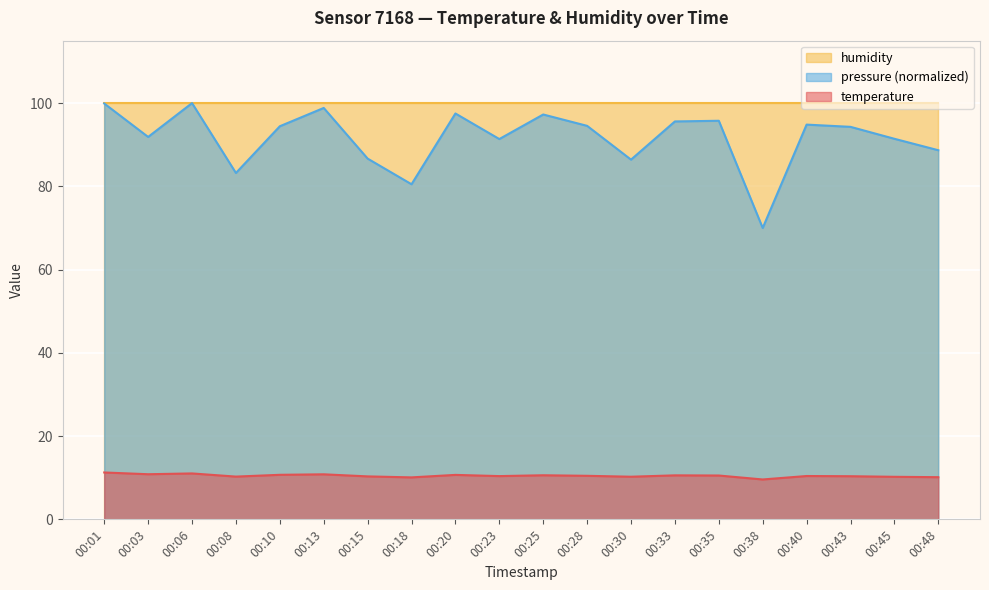

At how many categories does at least one series exceed 80?

20